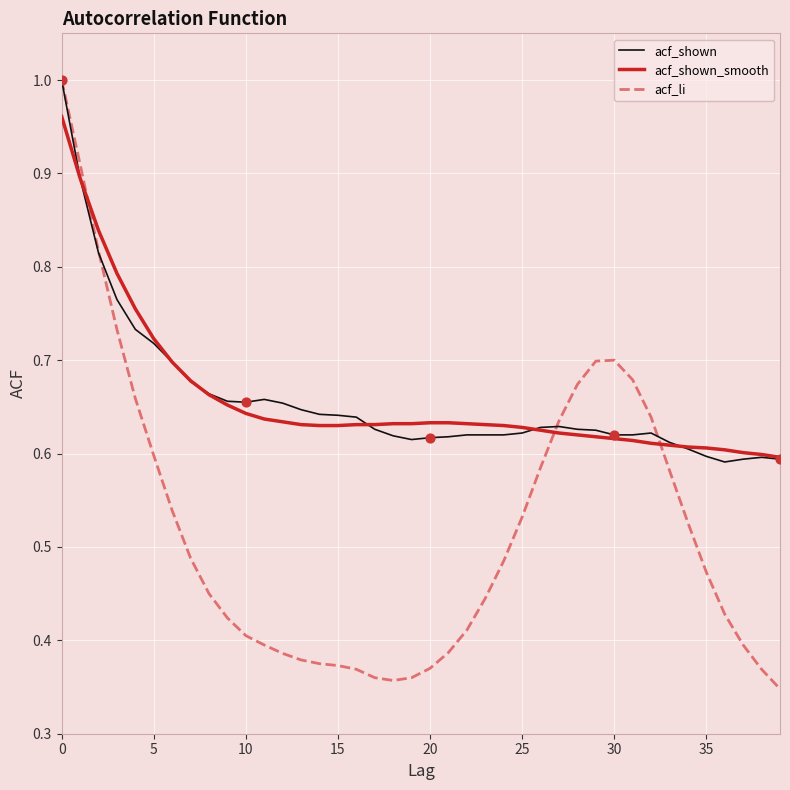

Which series has the widest spread of values?

acf_li